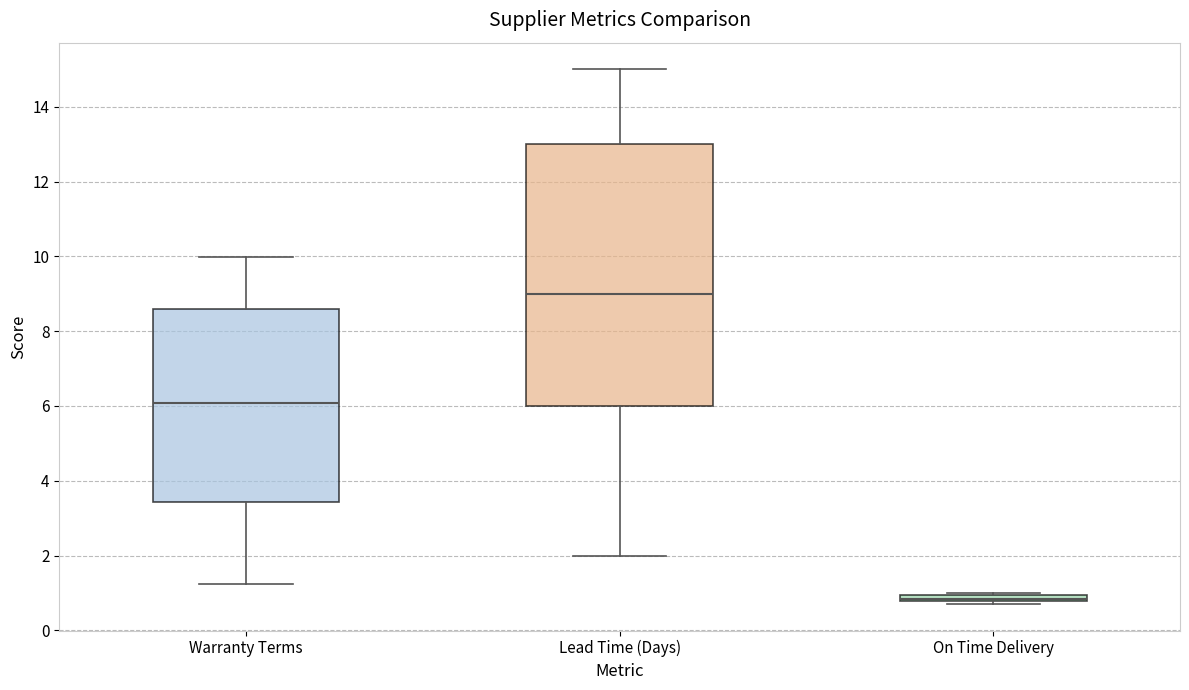

Comparing the boxes themselves (not the whiskers), which one is the tallest?

Lead Time (Days)